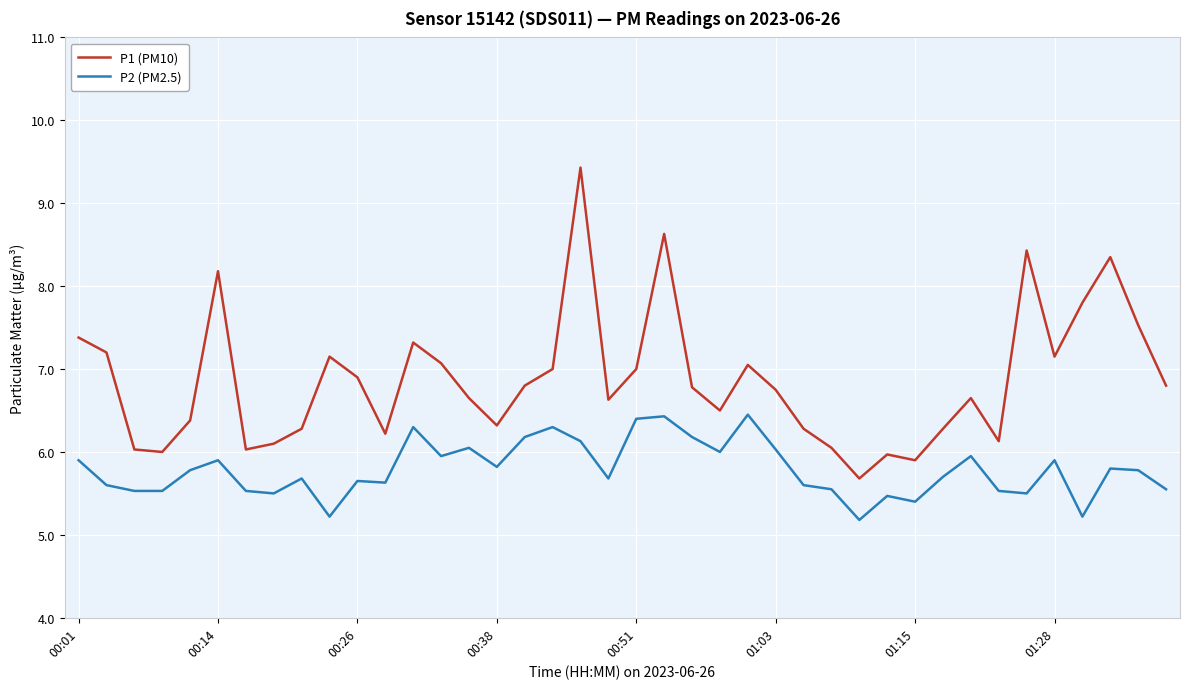

True or false: P1 (PM10) and P2 (PM2.5) cross at least once.

False